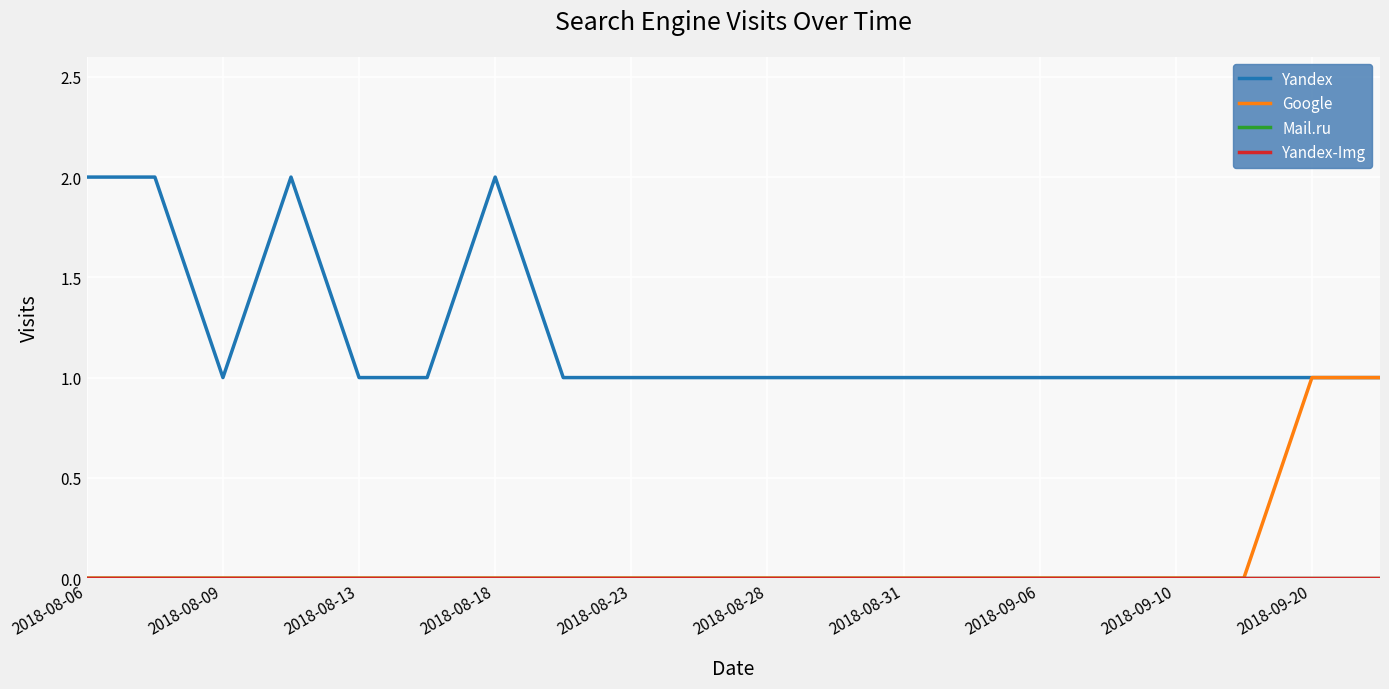

Is this an area chart (filled region under the line)?

No